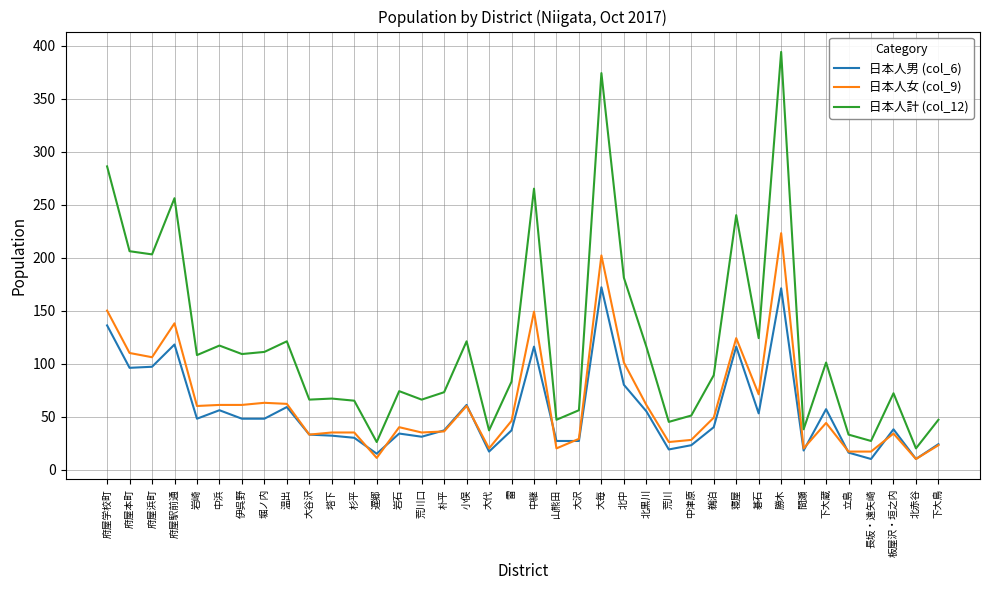

Is it true that 日本人計 (col_12) equals 64 at 荒川?

False